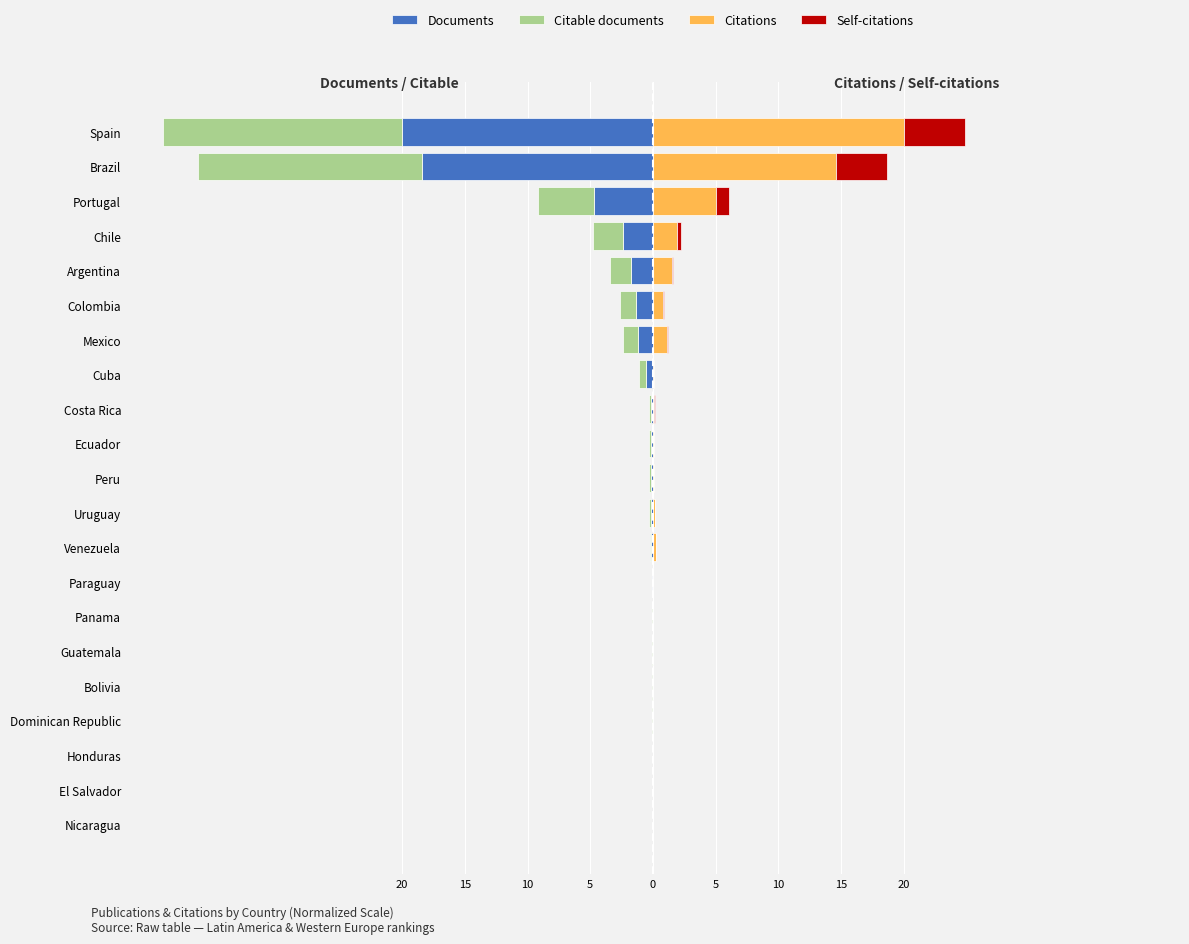

Is the value of Citable documents at Nicaragua greater than the value of Documents at Guatemala?

Yes